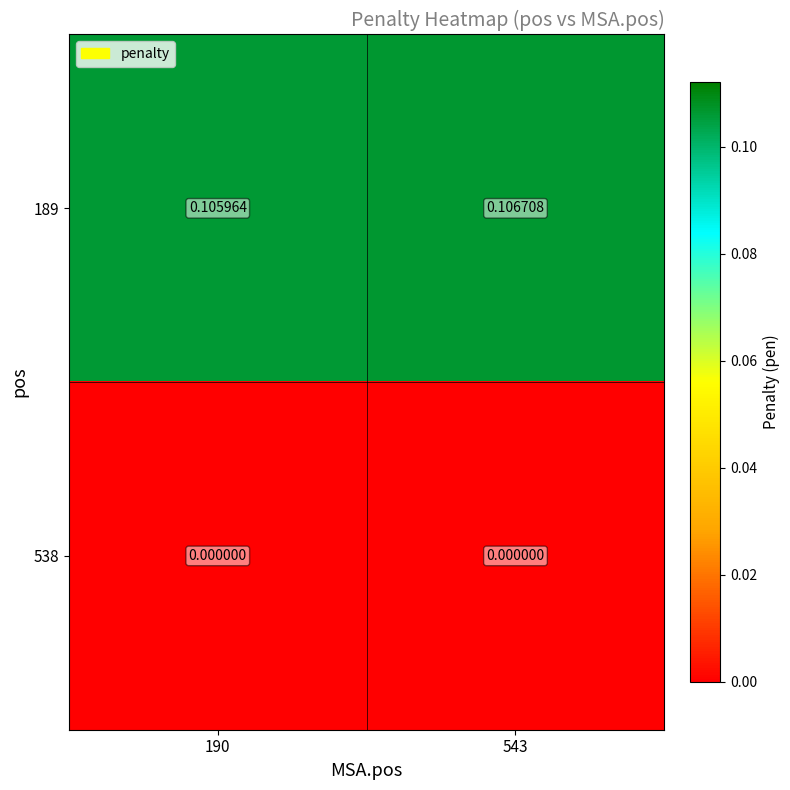

Which series has the largest total across all categories?

189